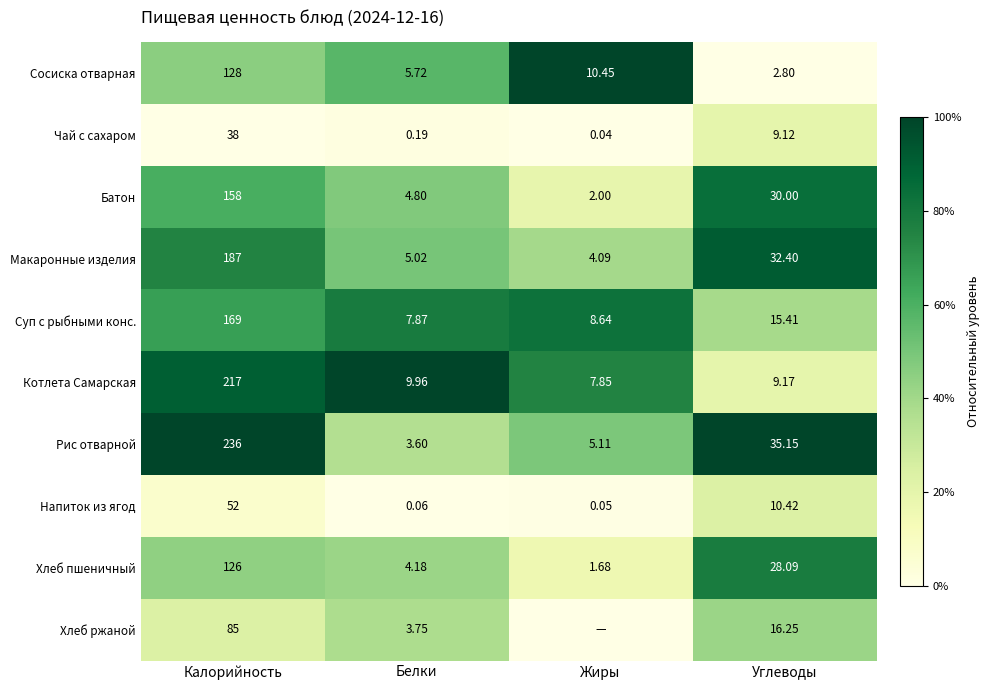

Rank the categories by Напиток из ягод value from highest to lowest.

Калорийность, Углеводы, Белки, Жиры